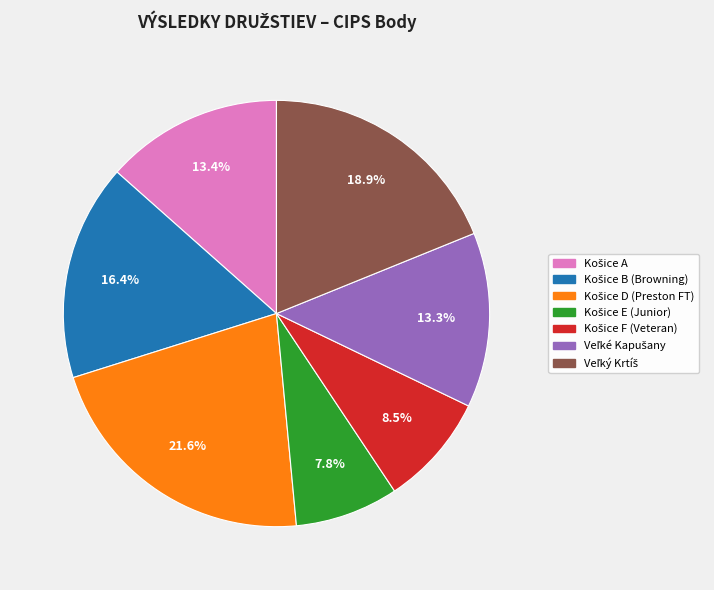

Is there a majority slice in this chart?

No